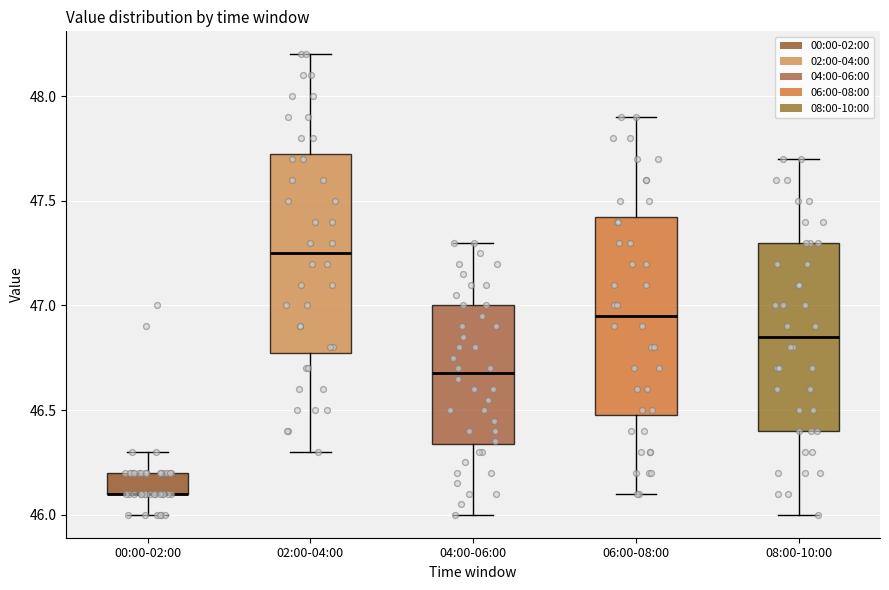

Reading left to right, transcribe this box plot: for each box, give where its median line is, the range the box spans, and where its two whiskers end, as read against the y-axis. The values are not printed on the chart, so give them approximately, as read against the axis.

00:00-02:00: median 46.10 (drawn on the box's lower edge), box 46.10 to 46.20, whiskers 46.00 to 46.30
02:00-04:00: median 47.25, box 46.80 to 47.75, whiskers 46.30 to 48.20
04:00-06:00: median 46.70, box 46.35 to 47.00, whiskers 46.00 to 47.30
06:00-08:00: median 46.95, box 46.50 to 47.45, whiskers 46.10 to 47.90
08:00-10:00: median 46.85, box 46.40 to 47.30, whiskers 46.00 to 47.70